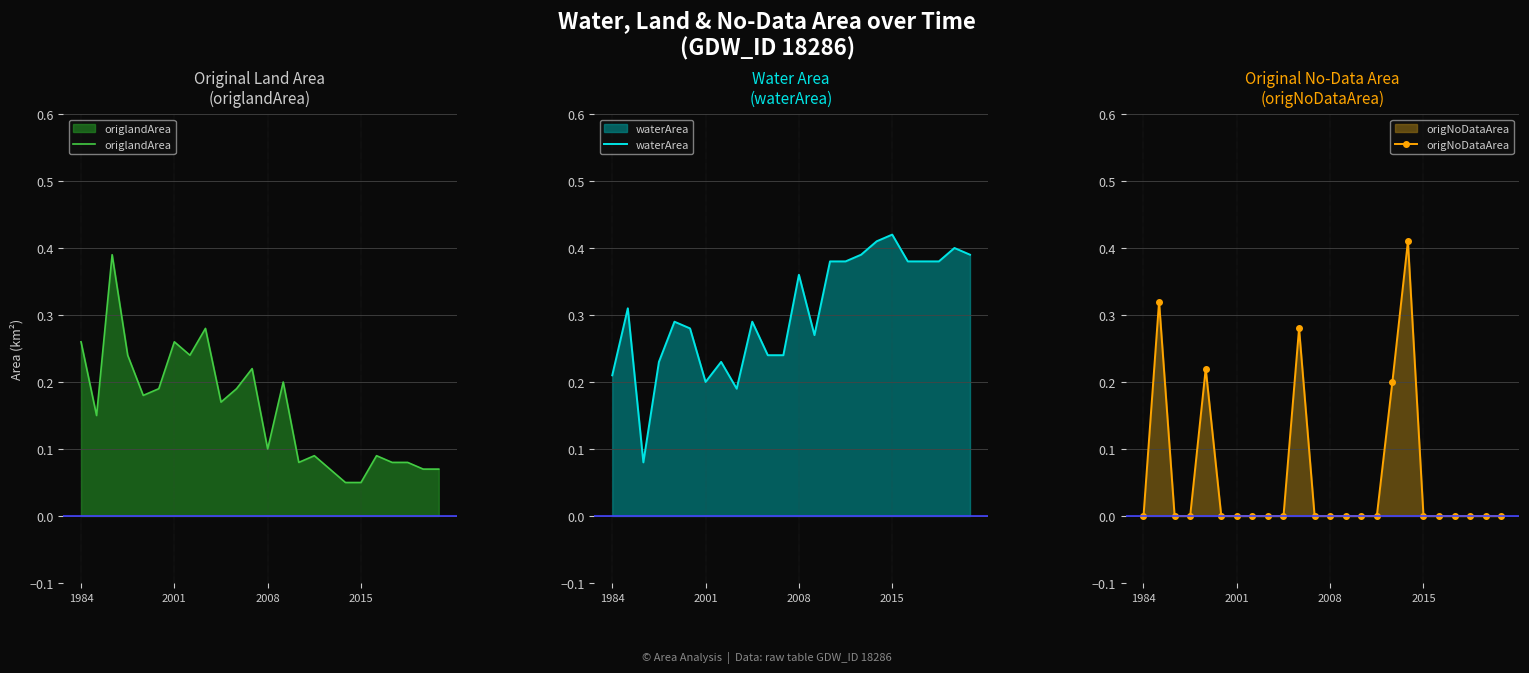

Is it true that origNoDataArea equals 0.0 at 19?

True